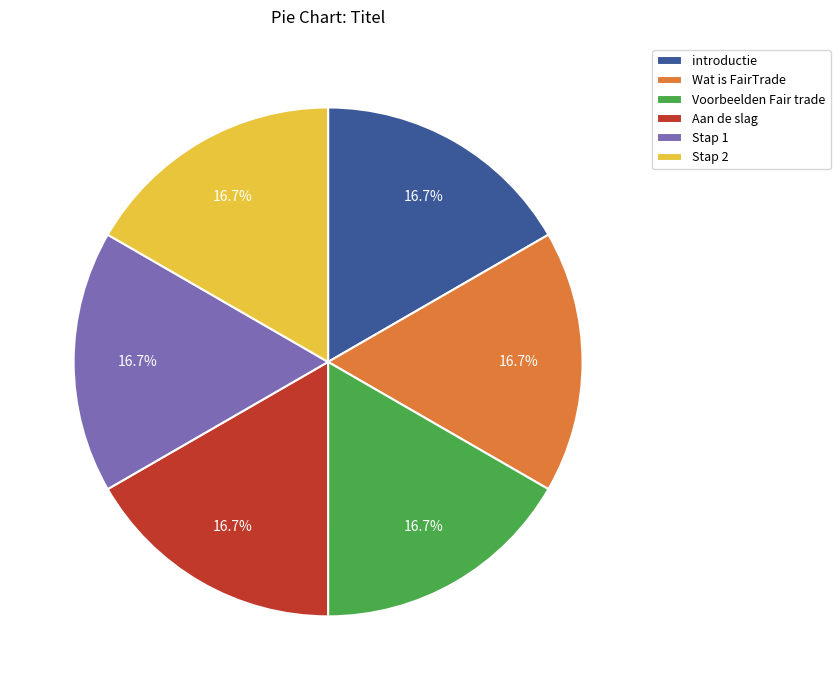

Approximately how many times larger is the value at Wat is FairTrade compared to Voorbeelden Fair trade?

1.0